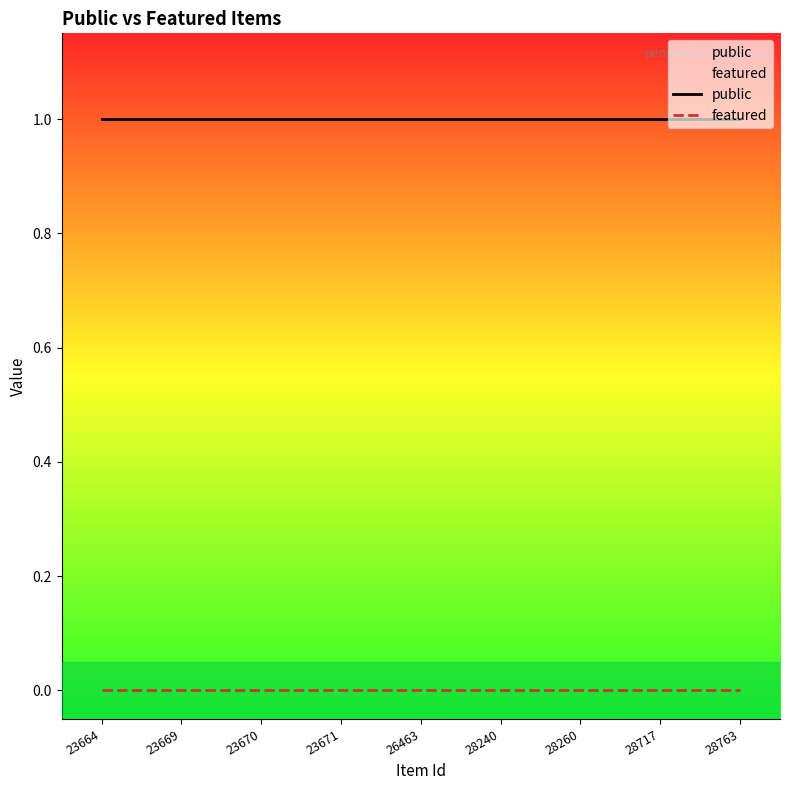

True or false: featured and public cross at least once.

False